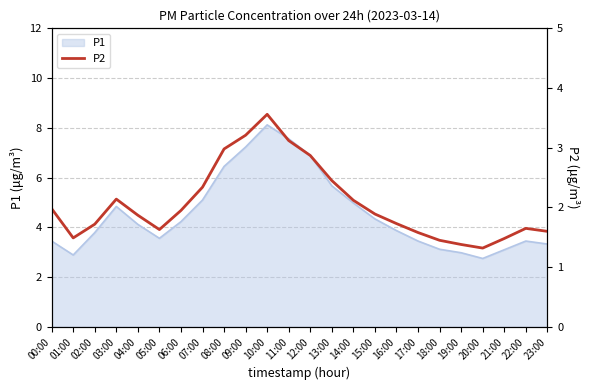

Where is the first local maximum?

03:00